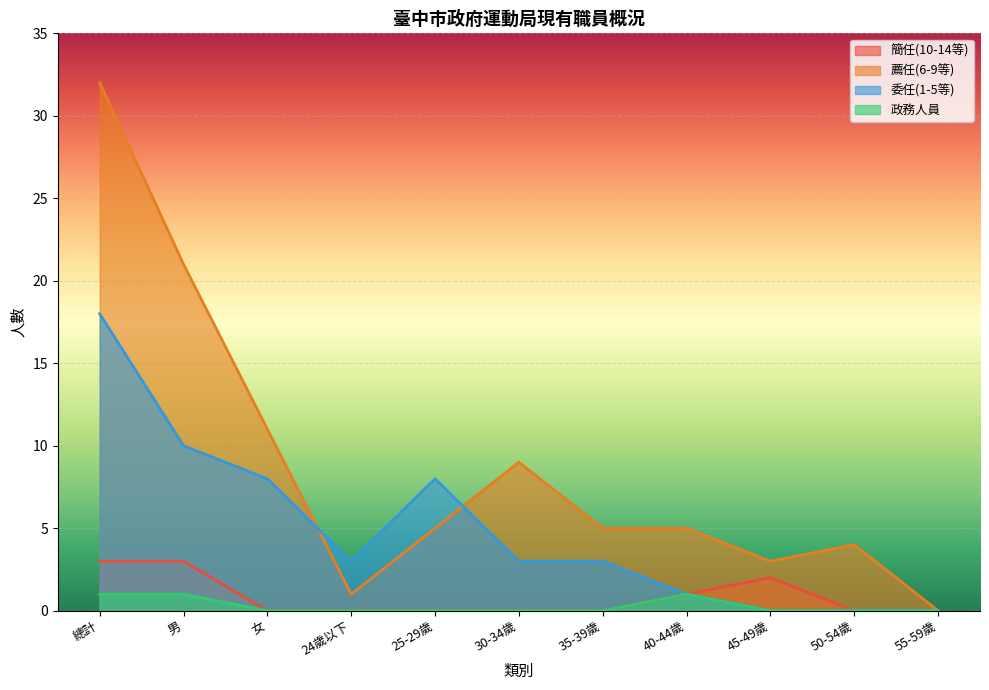

The value of 政務人員 at 55-59歲 is 0. True or false?

True